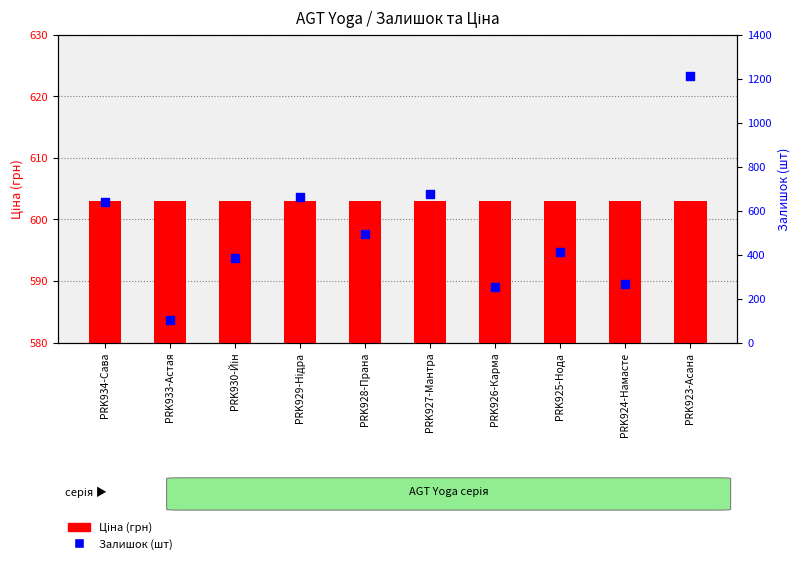

Which series reaches the minimum Y coordinate?

Залишок (шт)